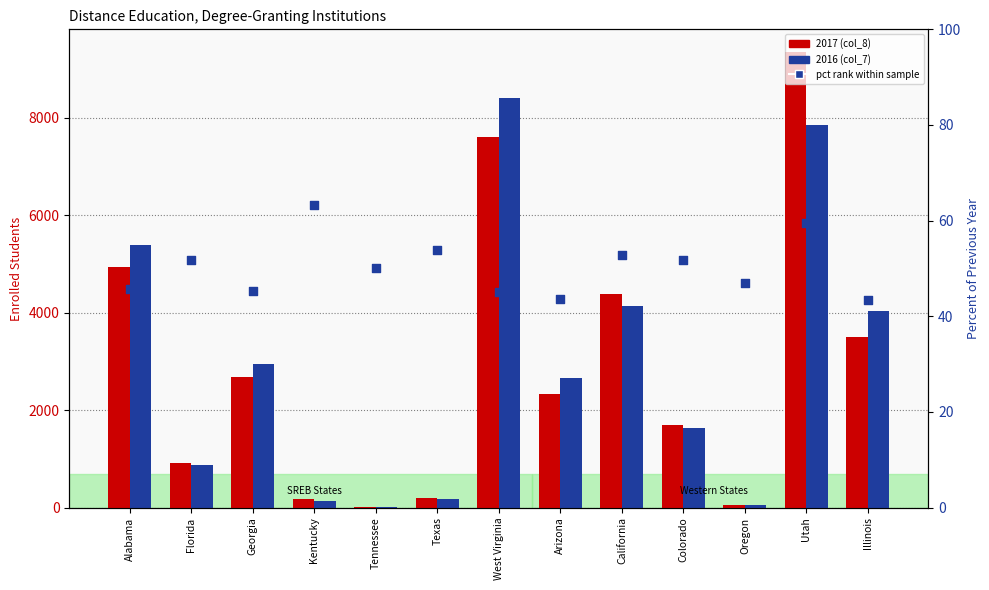

At which category is the sum across all series the highest?

Utah